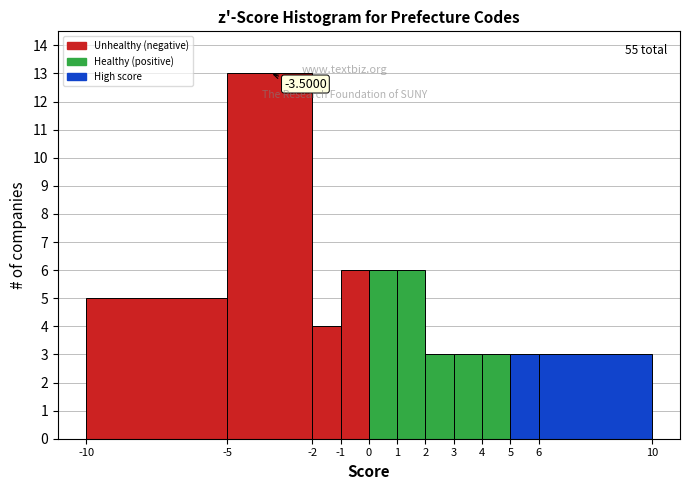

Which range on the x-axis has the tallest bar?

-5 to -2